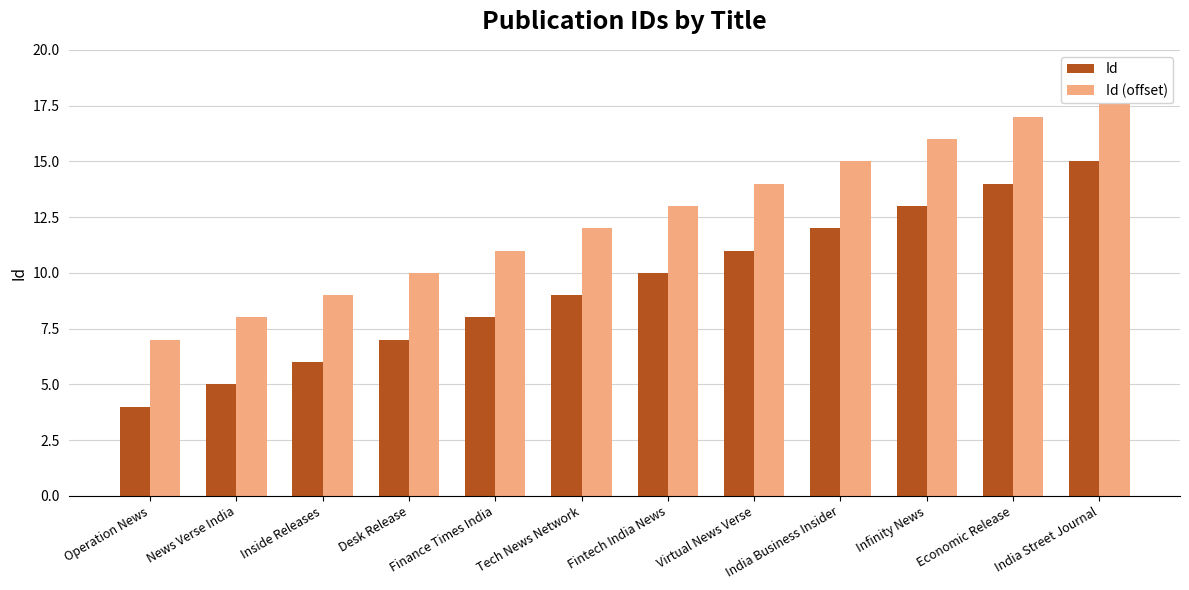

Reading right to left, extract all data points from this chart.

Id: India Street Journal=15	Economic Release=14	Infinity News=13	India Business Insider=12	Virtual News Verse=11	Fintech India News=10	Tech News Network=9	Finance Times India=8	Desk Release=7	Inside Releases=6	News Verse India=5	Operation News=4
Id (offset): India Street Journal=18	Economic Release=17	Infinity News=16	India Business Insider=15	Virtual News Verse=14	Fintech India News=13	Tech News Network=12	Finance Times India=11	Desk Release=10	Inside Releases=9	News Verse India=8	Operation News=7